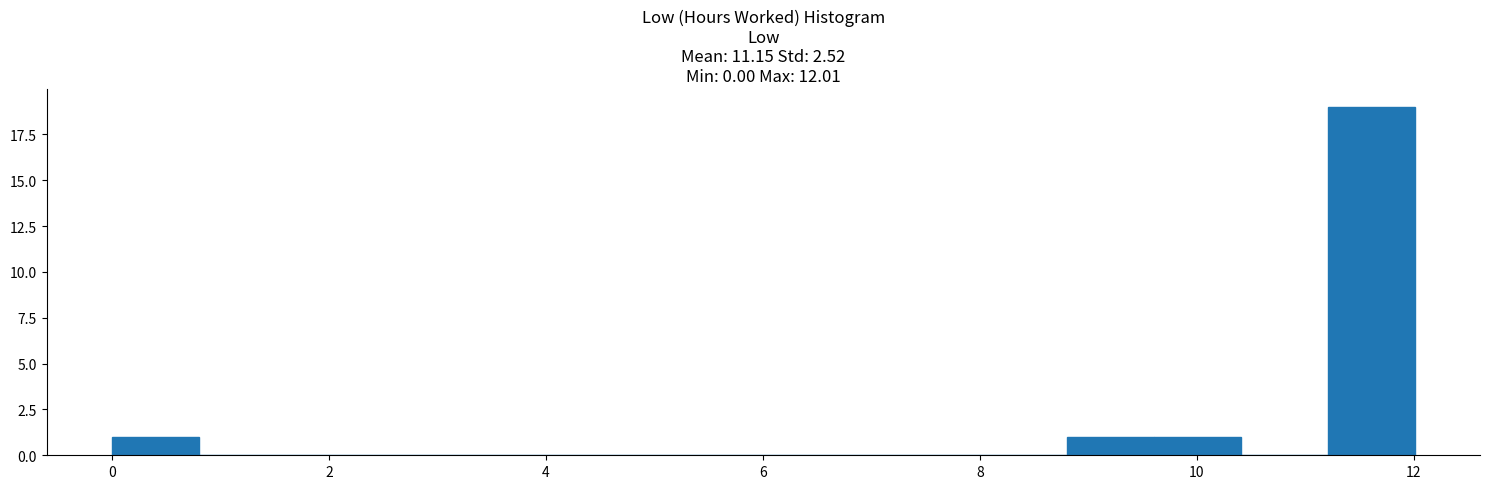

Over which range of the x-axis is the bar tallest?

11.2 to 12.0